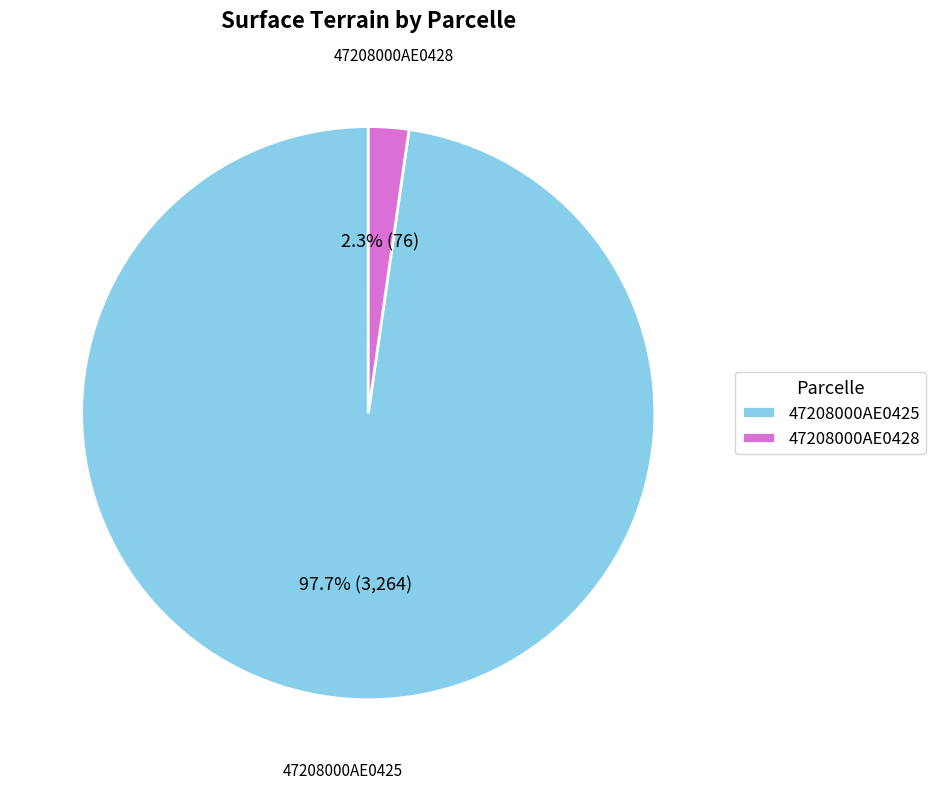

To the nearest percent, what percentage of the pie is 47208000AE0425?

98%